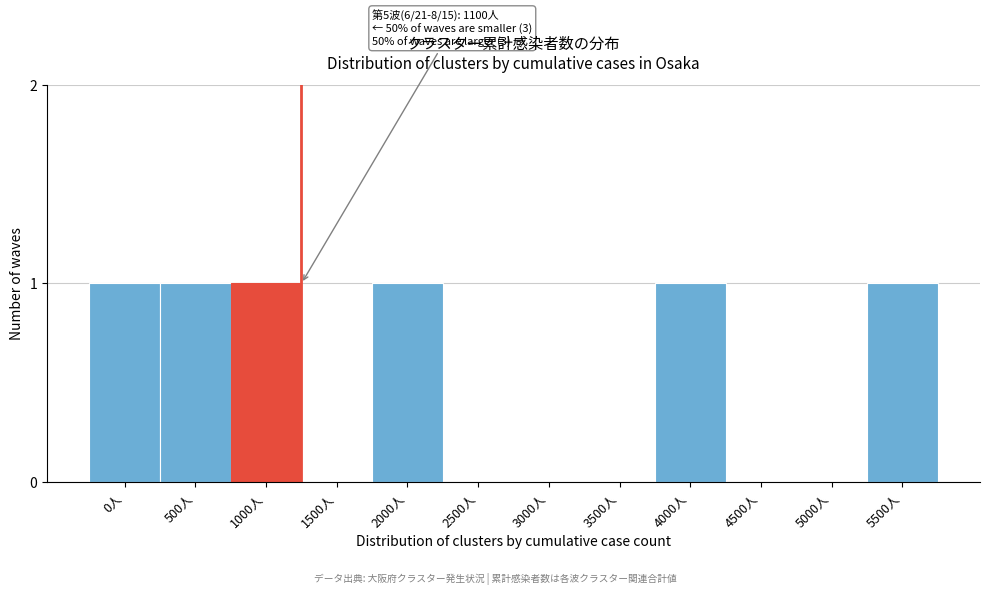

Reading left to right, extract all data points from this chart.

0人=1	500人=1	1000人=1	1500人=0	2000人=1	2500人=0	3000人=0	3500人=0	4000人=1	4500人=0	5000人=0	5500人=1